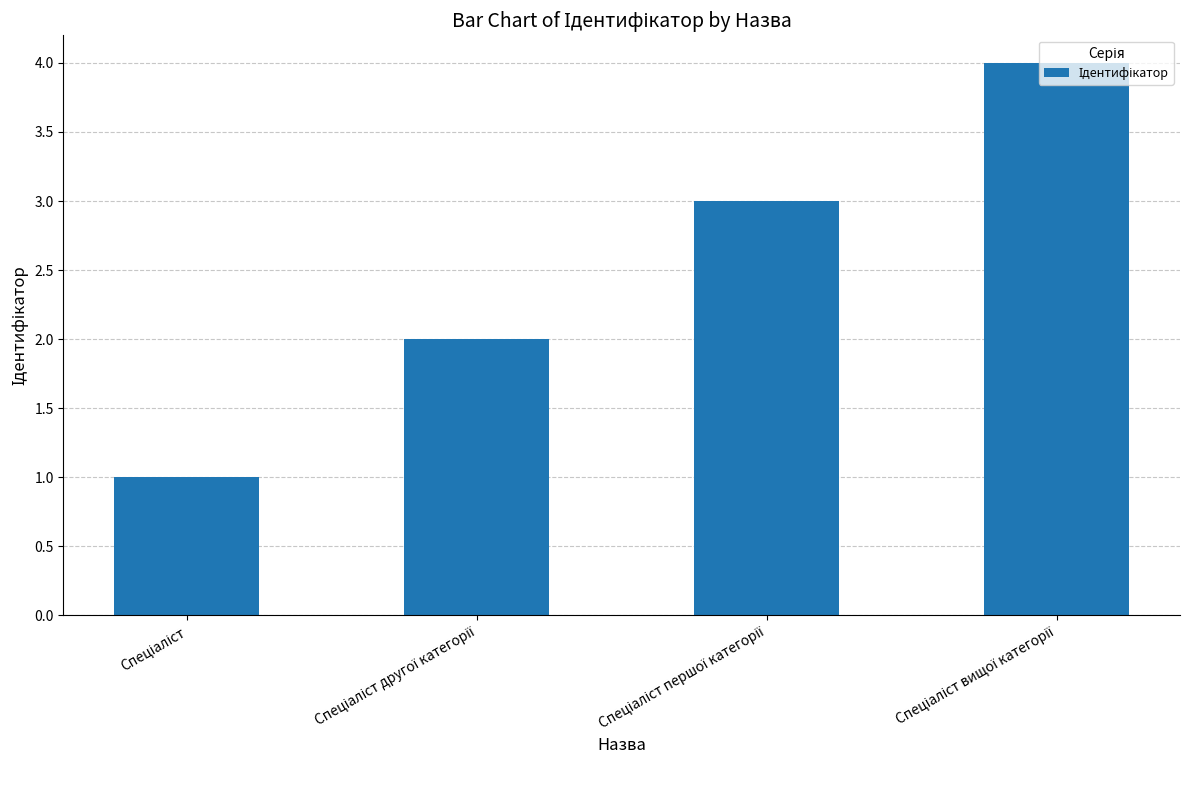

What is the sum of all values?

10